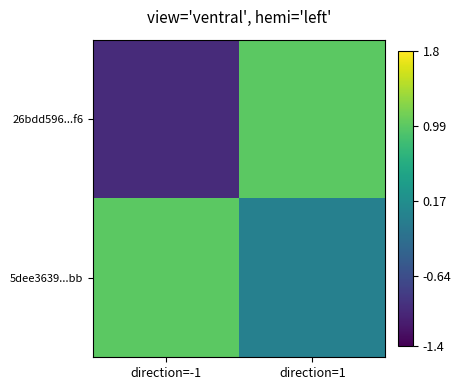

List the series in order of their peak value, lowest first.

26bdd596...f6, 5dee3639...bb